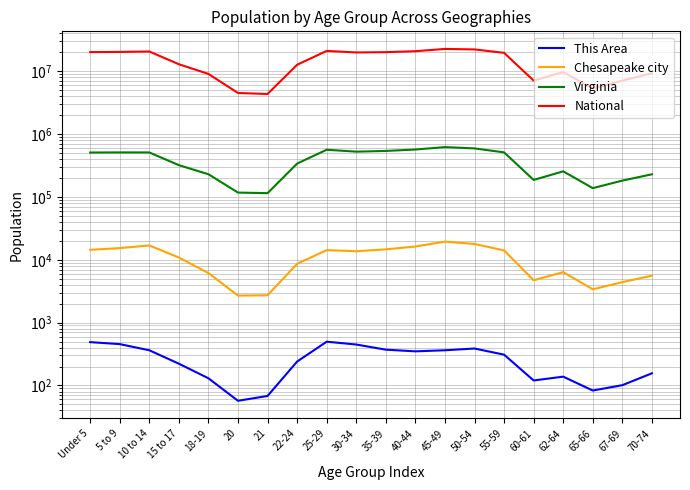

Count the number of categories in the chart.

20